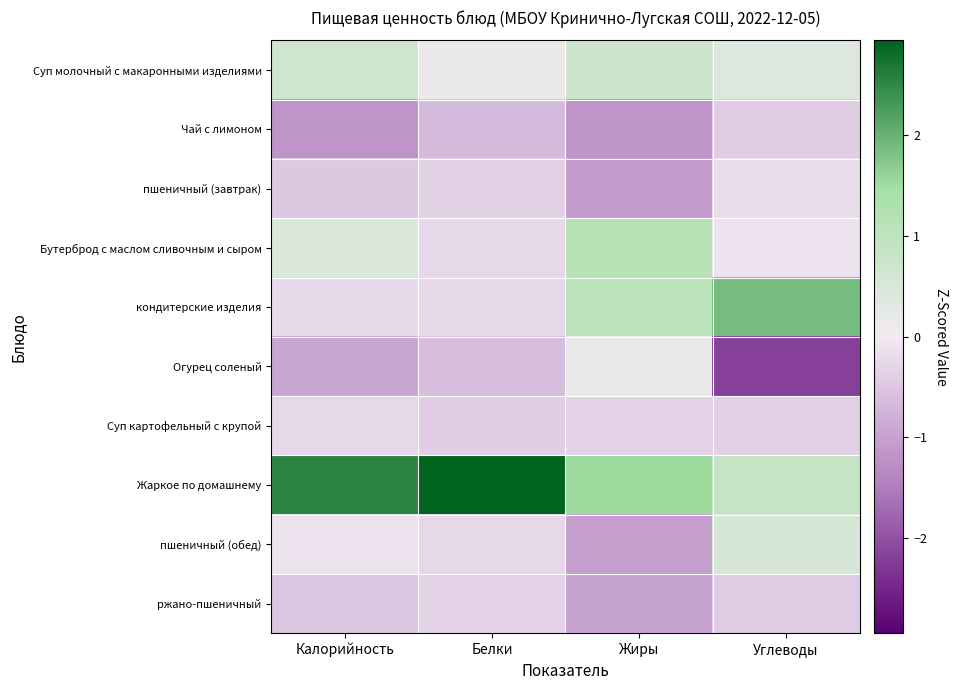

At which category is the sum across all series the highest?

Жиры